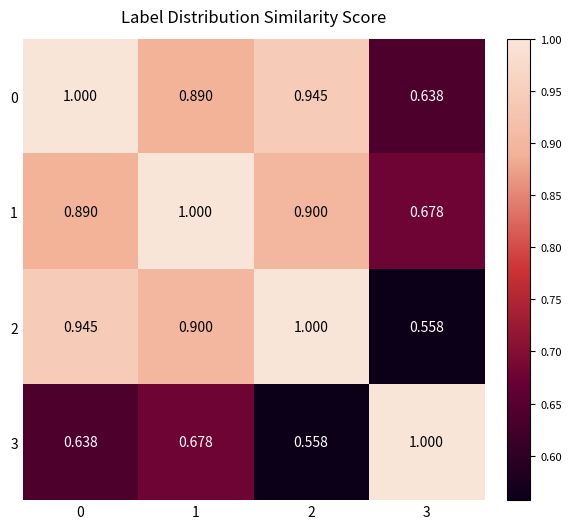

Is the value of 3 at 3 greater than the value of 0 at 1?

Yes